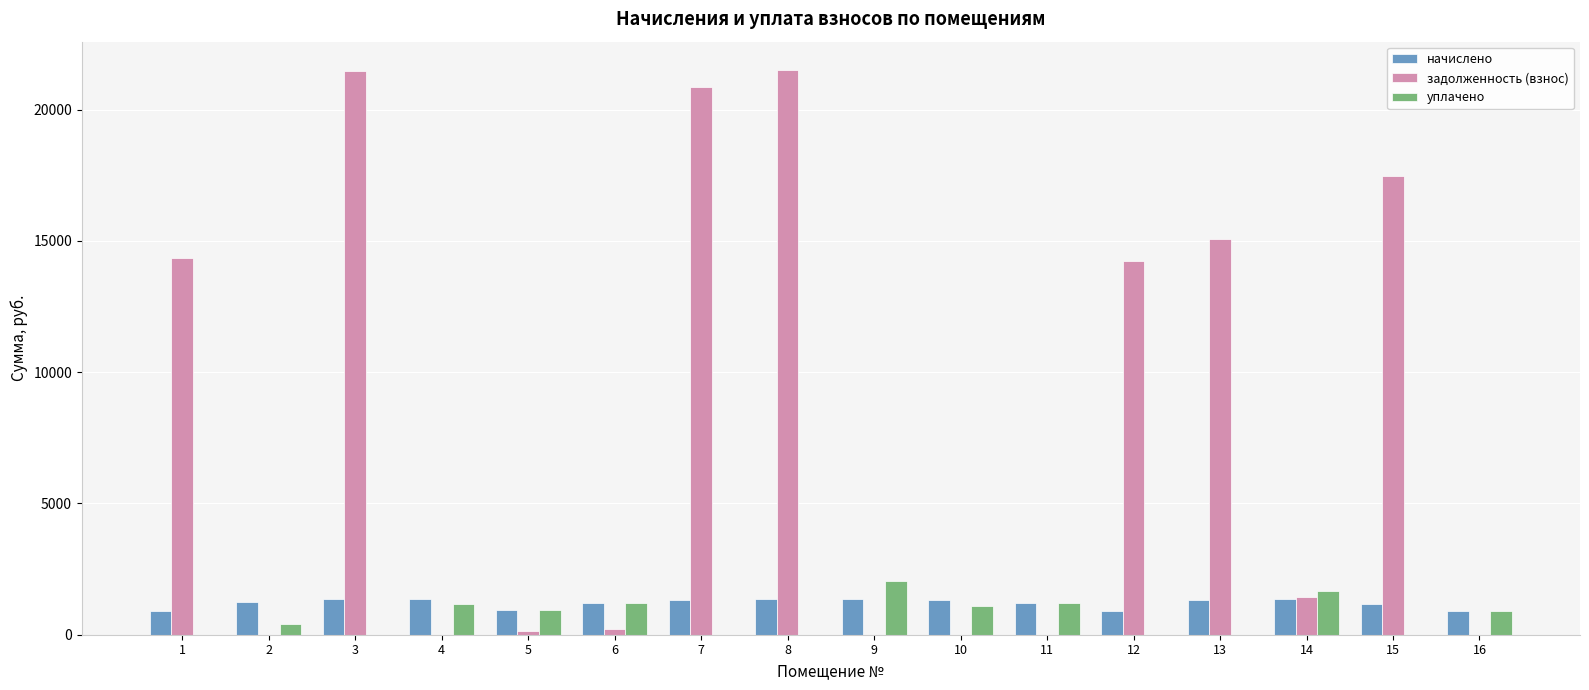

What is the sum of all задолженность (взнос) values?

126718.2